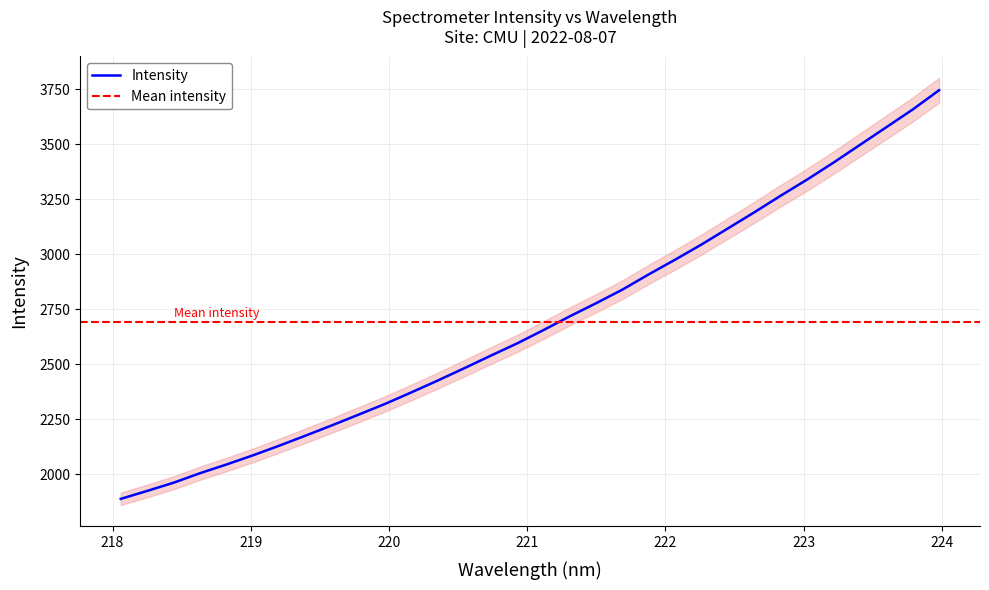

True or false: there are more than 2 points higher than both neighbors.

False